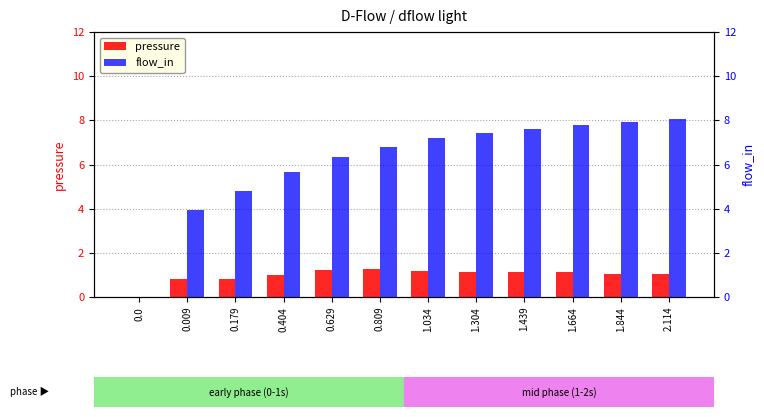

What is the highest value of the flow_in series?

8.0